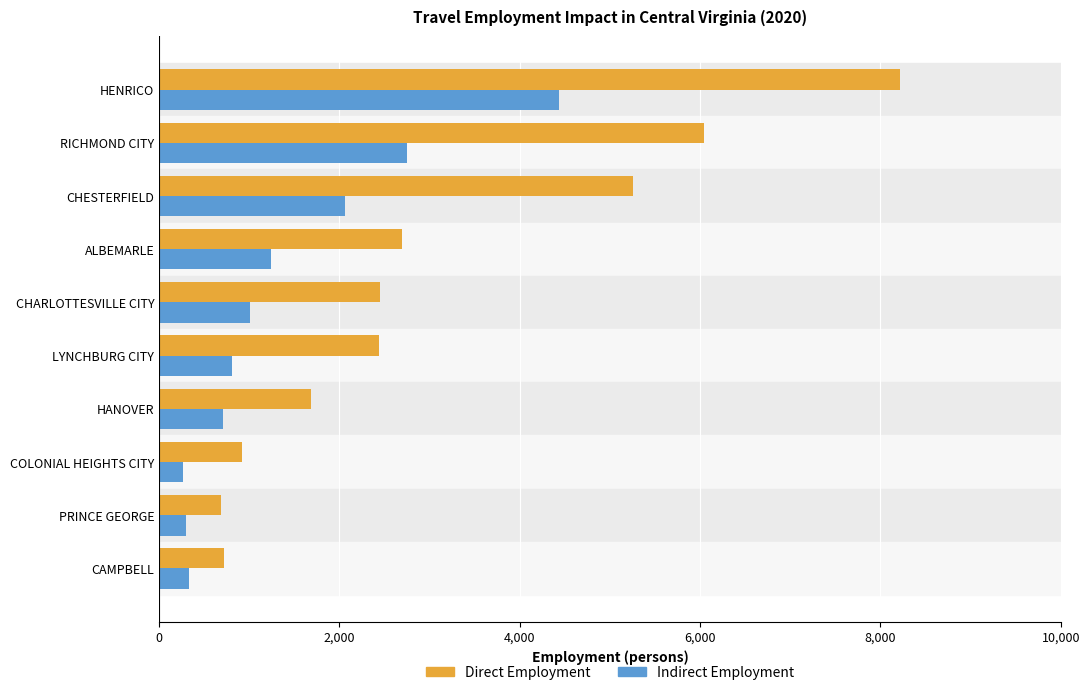

Read the Indirect Employment value at HENRICO.

4432.9